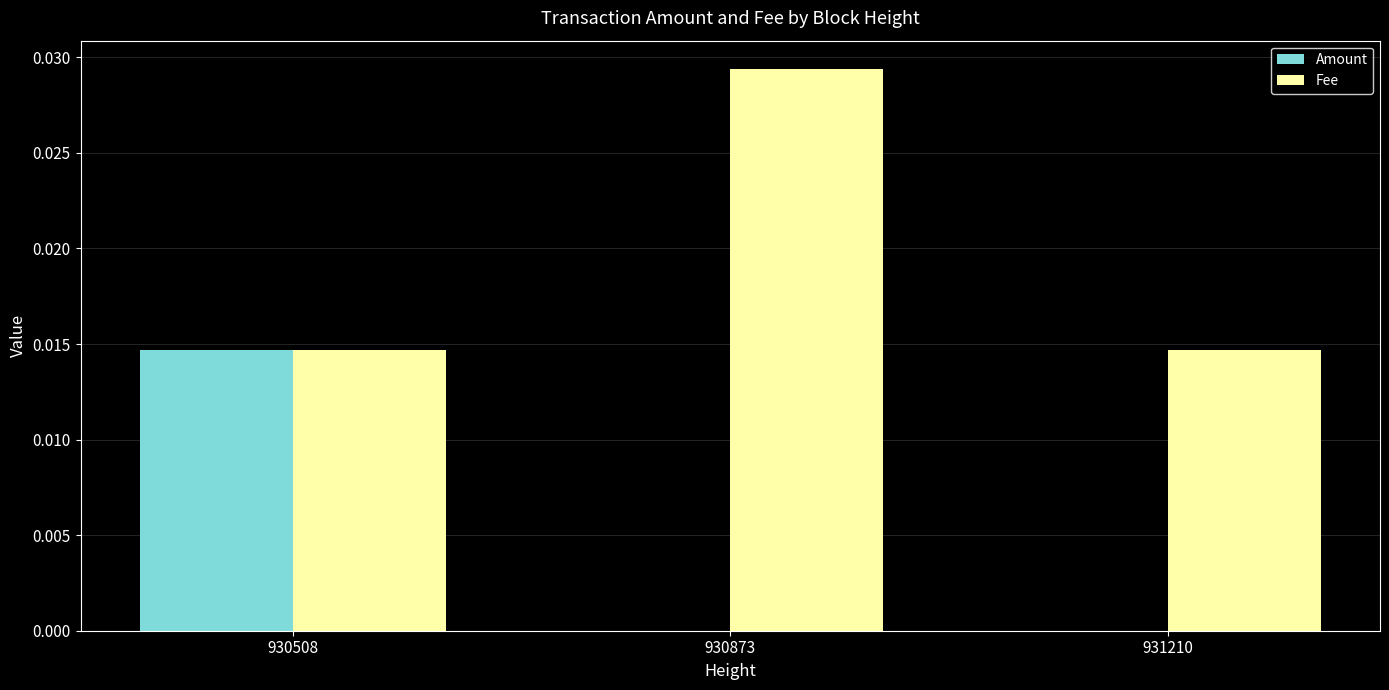

The Fee series shows 0.0 at 930508. True or false?

True